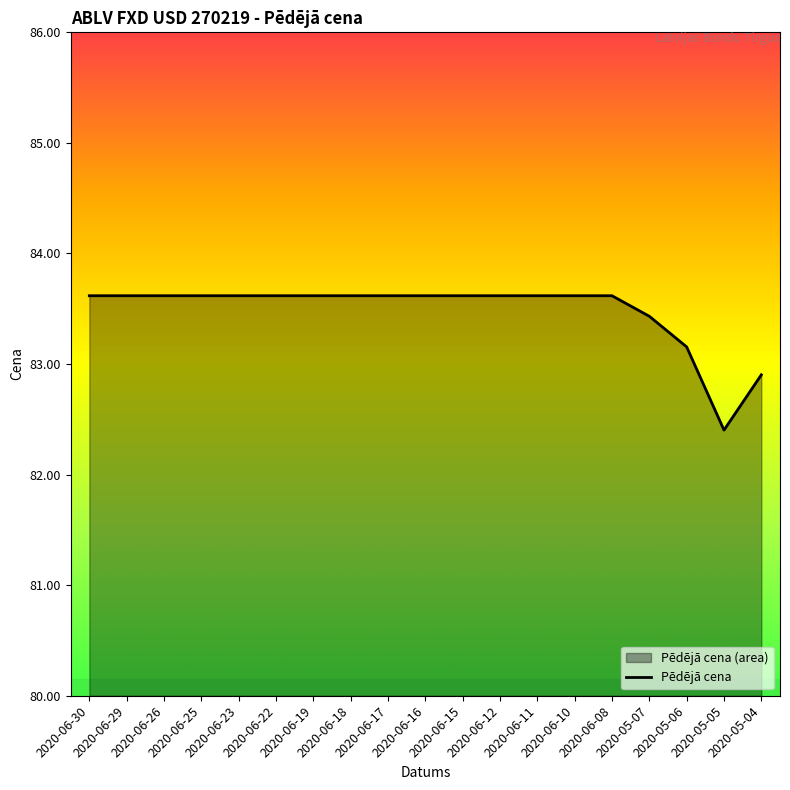

Reading right to left, what are all the values shown in this chart?

2020-05-04=82.9	2020-05-05=82.4	2020-05-06=83.2	2020-05-07=83.4	2020-06-08=83.6	2020-06-10=83.6	2020-06-11=83.6	2020-06-12=83.6	2020-06-15=83.6	2020-06-16=83.6	2020-06-17=83.6	2020-06-18=83.6	2020-06-19=83.6	2020-06-22=83.6	2020-06-23=83.6	2020-06-25=83.6	2020-06-26=83.6	2020-06-29=83.6	2020-06-30=83.6